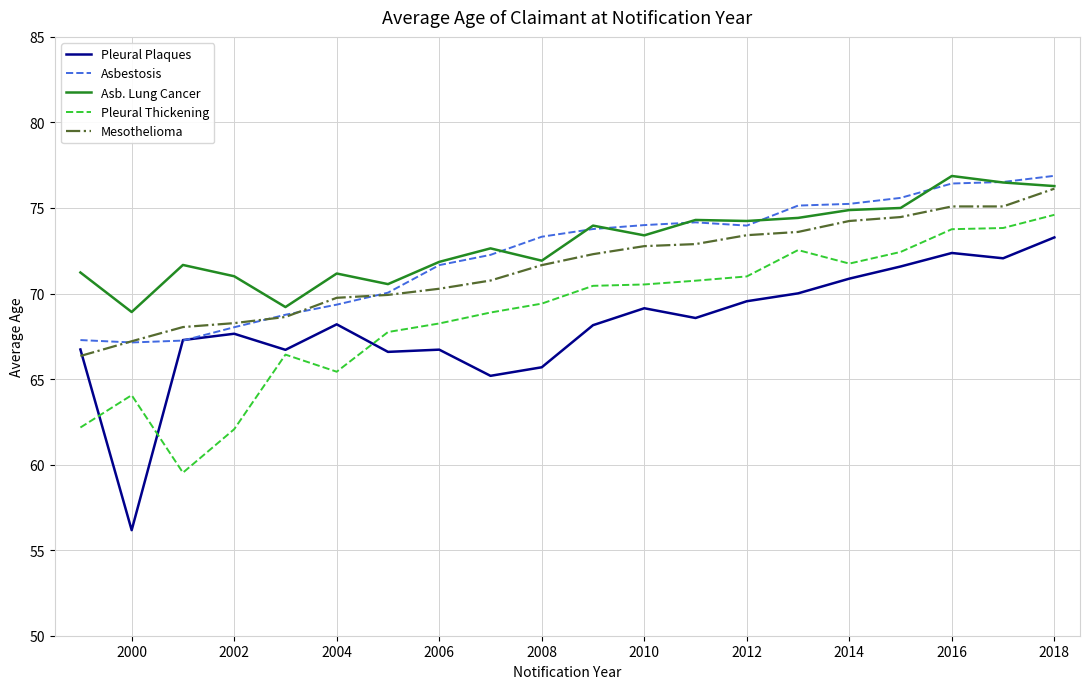

True or false: Asb. Lung Cancer and Pleural Thickening cross at least once.

False